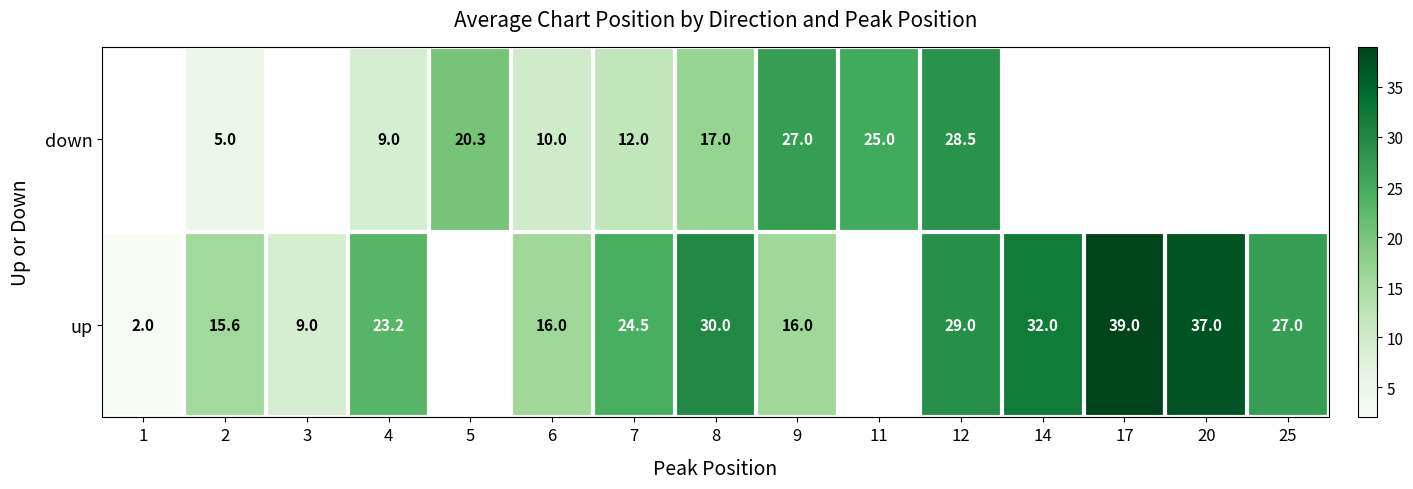

What is the sum of the down values at 2 and 8?

22.0